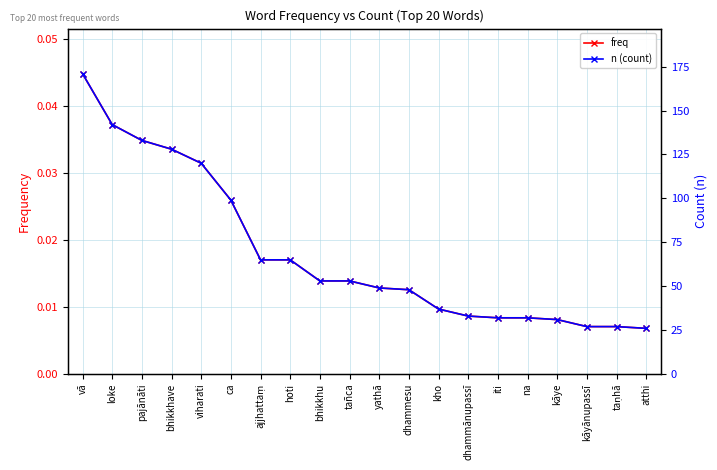

List the labels in order of n (count) value, smallest first.

atthi, kāyānupassī, taṇhā, kāye, iti, na, dhammānupassī, kho, dhammesu, yathā, bhikkhu, tañca, ajjhattaṃ, hoti, ca, viharati, bhikkhave, pajānāti, loke, vā